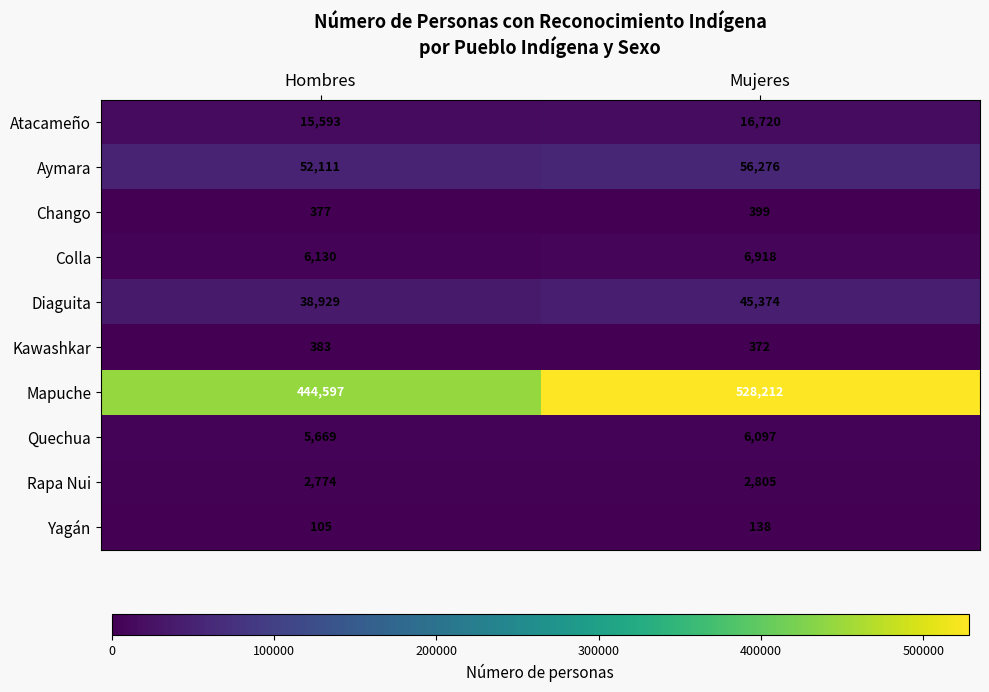

Reading right to left, what are all the values shown in this chart?

Atacameño: Mujeres=16720	Hombres=15593
Aymara: Mujeres=56276	Hombres=52111
Chango: Mujeres=399	Hombres=377
Colla: Mujeres=6918	Hombres=6130
Diaguita: Mujeres=45374	Hombres=38929
Kawashkar: Mujeres=372	Hombres=383
Mapuche: Mujeres=528212	Hombres=444597
Quechua: Mujeres=6097	Hombres=5669
Rapa Nui: Mujeres=2805	Hombres=2774
Yagán: Mujeres=138	Hombres=105